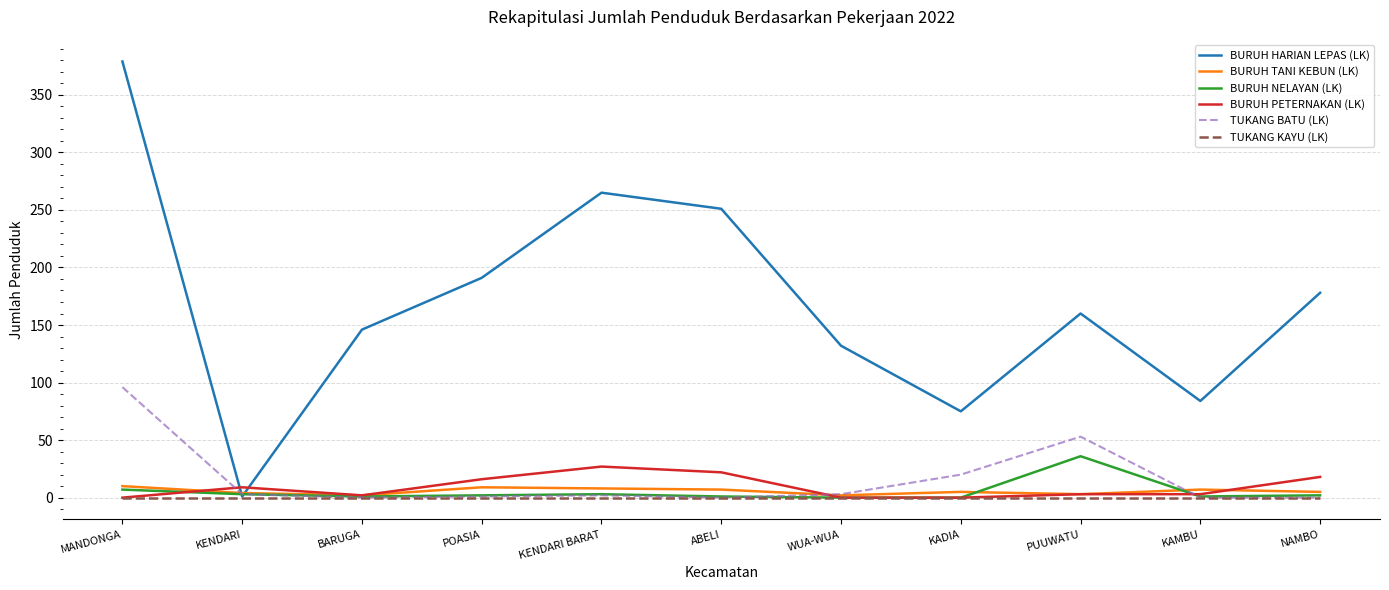

How many categories are shown in the chart?

11